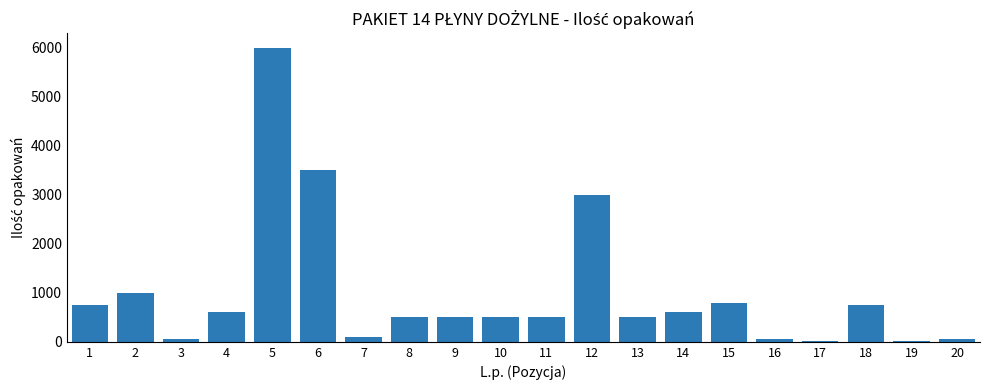

Approximately how many times larger is the value at 8 compared to 2?

0.5